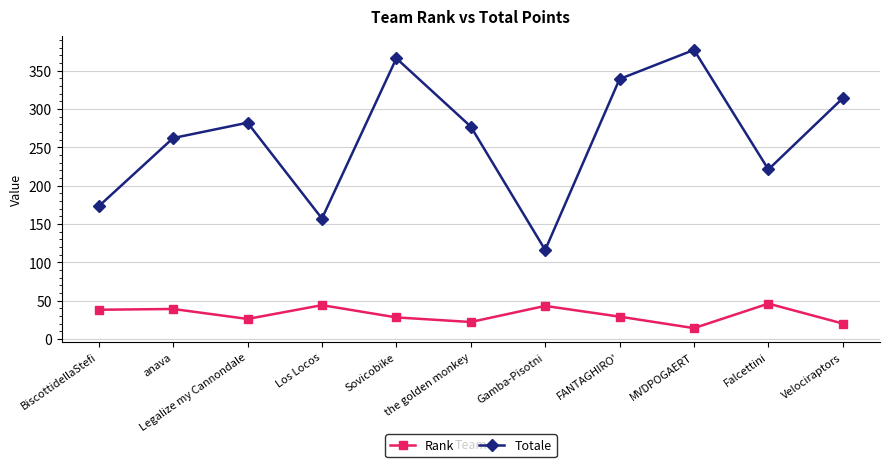

True or false: Rank has a value of 61 at BiscottidellaStefi.

False